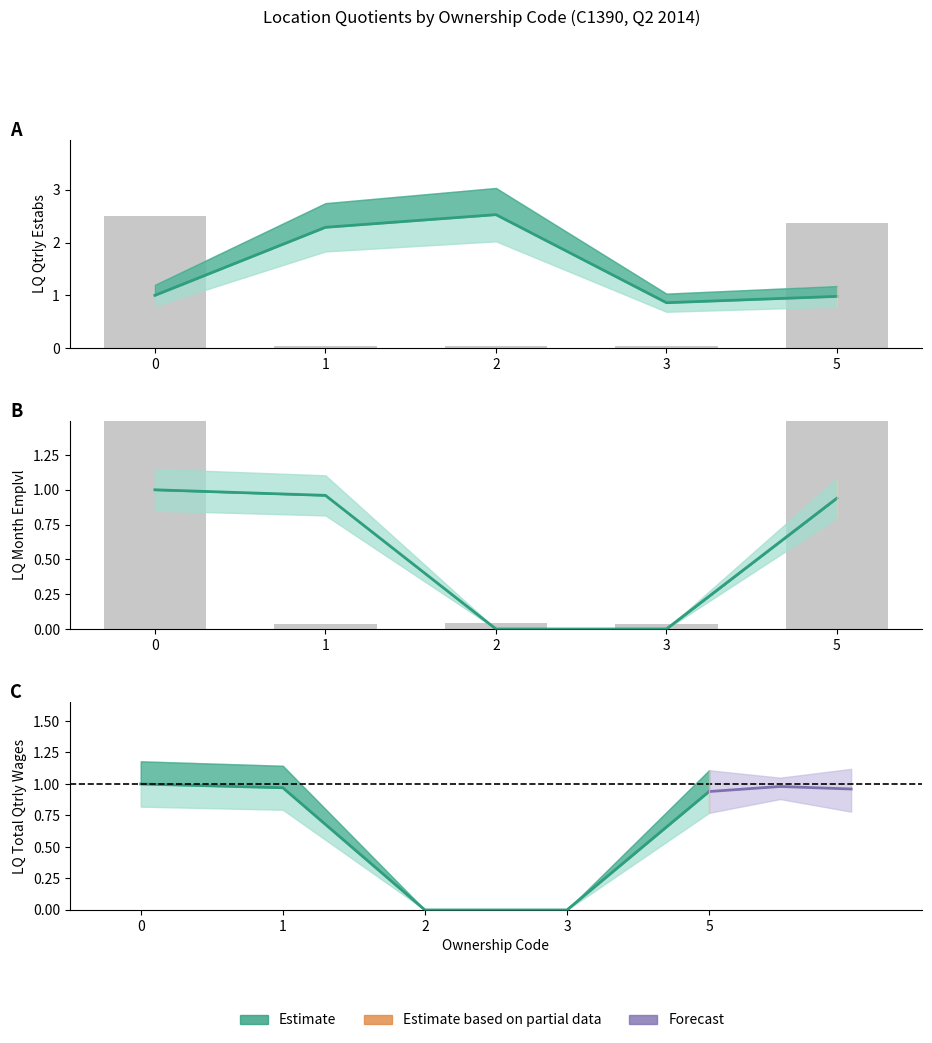

Reading left to right, extract all data points from this chart.

lq_qtrly_estabs: 1.0	2.3	2.5	0.9	1.0
lq_month1/3_emplvl: 1.0	1.0	0.0	0.0	0.9
lq_total_qtrly_wages: 1.0	1.0	0.0	0.0	0.9